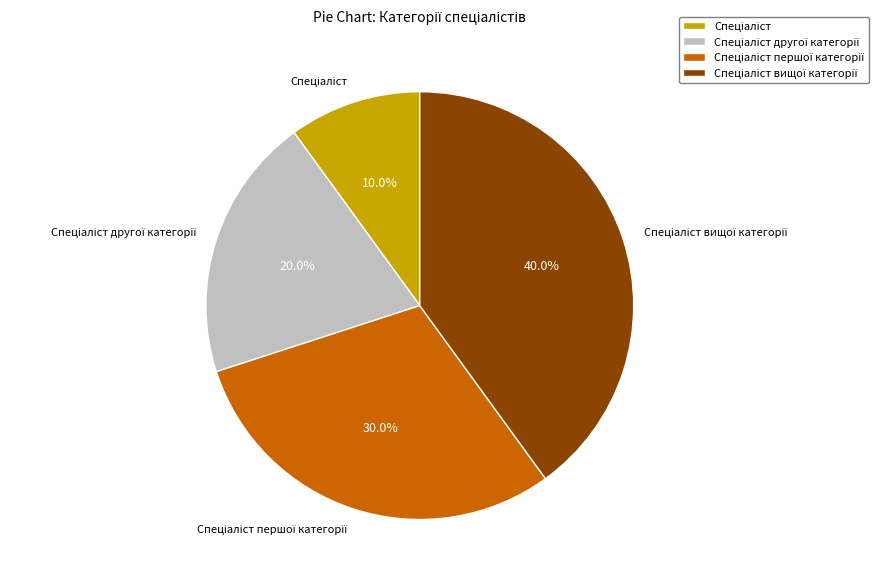

To the nearest percent, what is the difference between the largest and smallest slice percentages?

30%